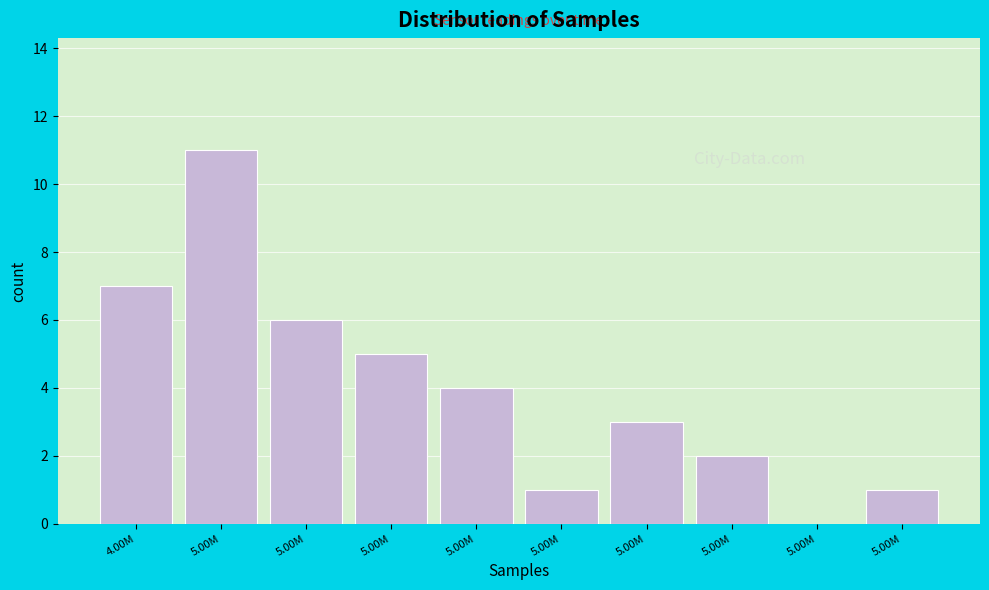

How many values are above zero?

9